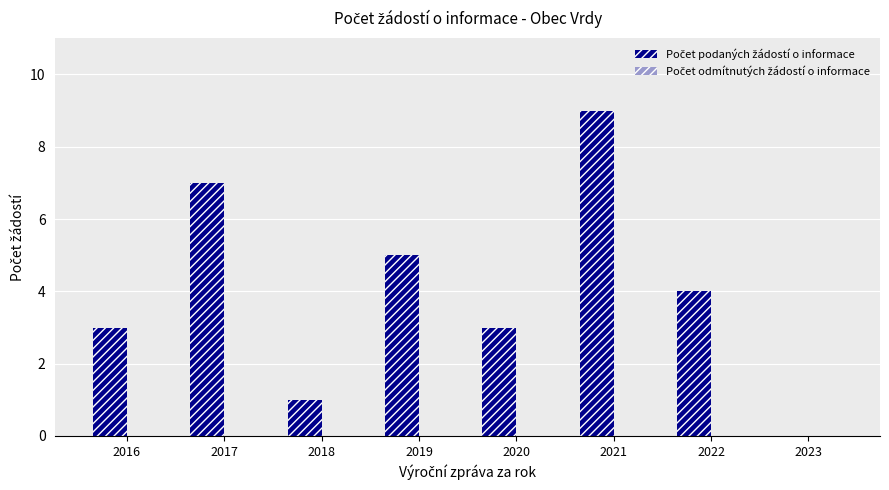

What is the change in value from 2021 to 2023?

-9